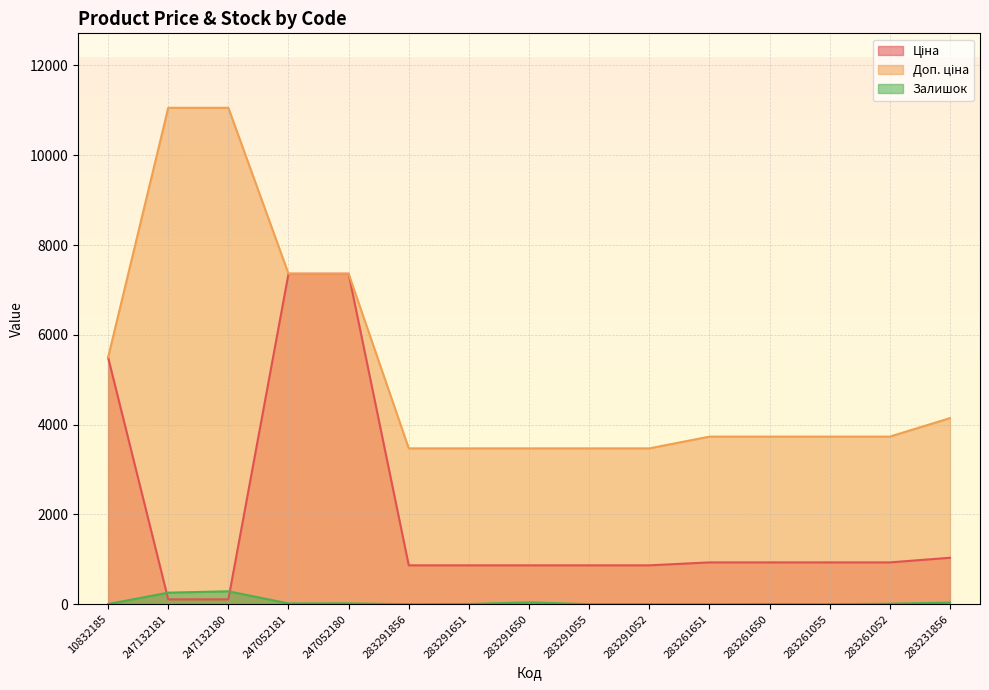

What is the difference between the highest and lowest values at 283291856?

3471.1